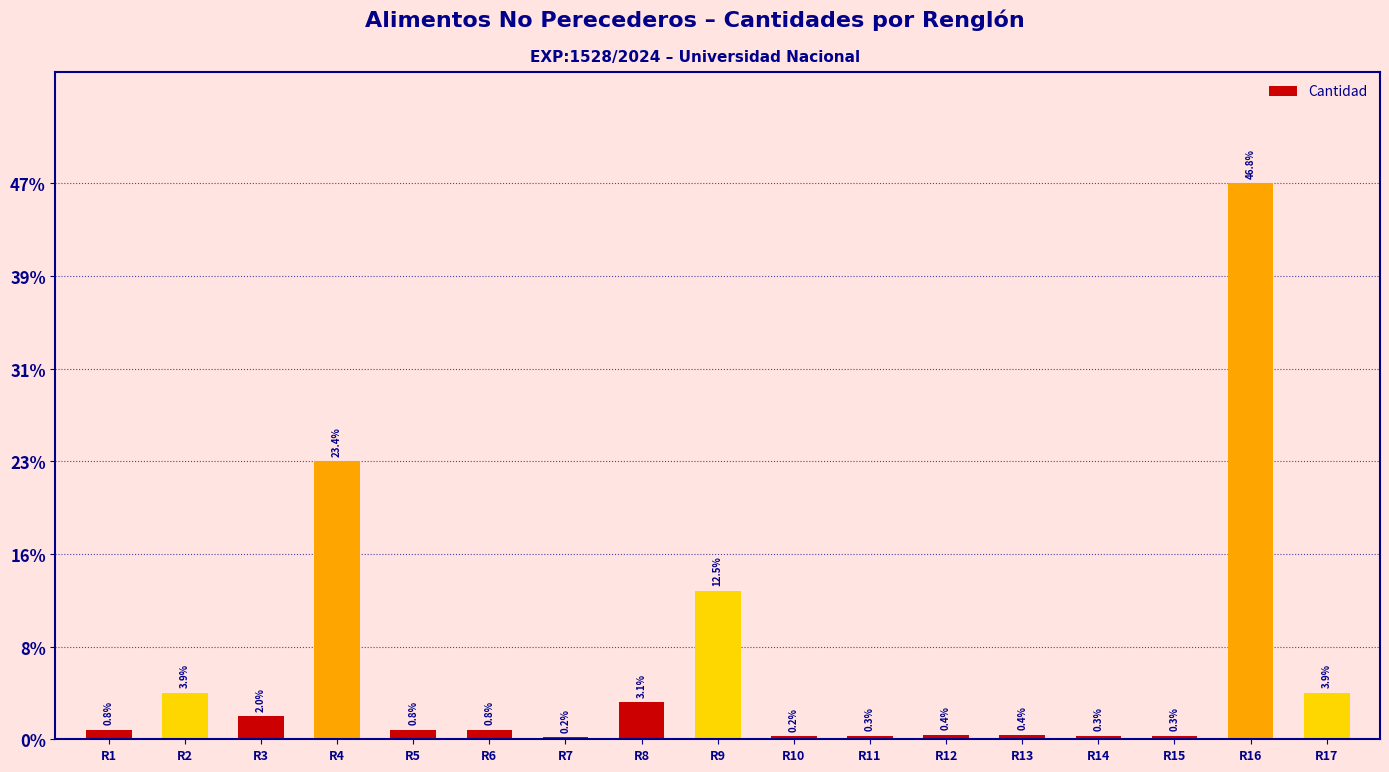

The chart shows a value of 5 at R13. True or false?

True